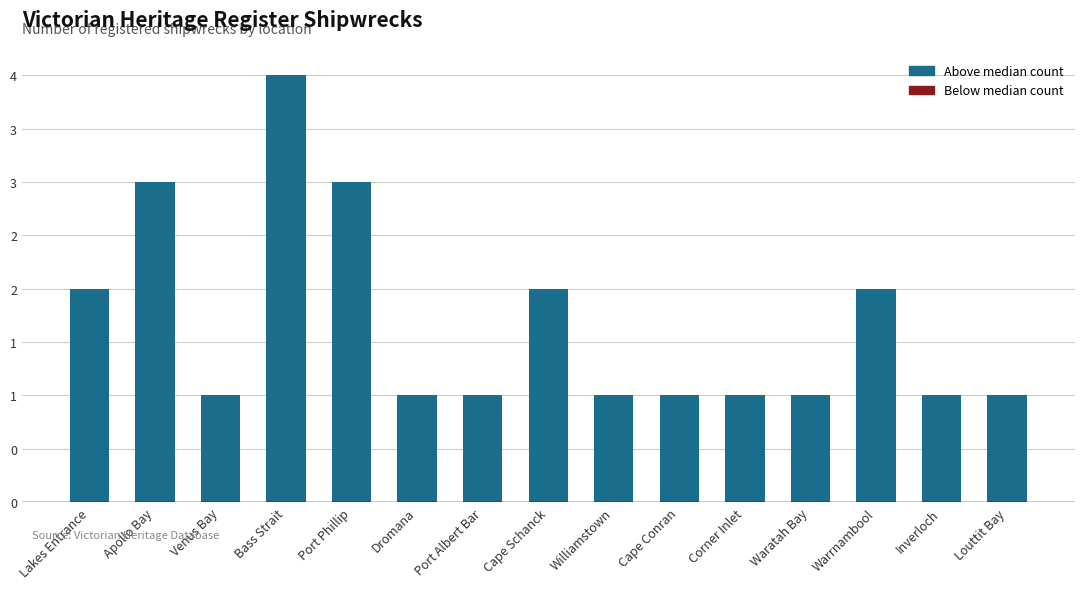

What is the sum of all values?

25